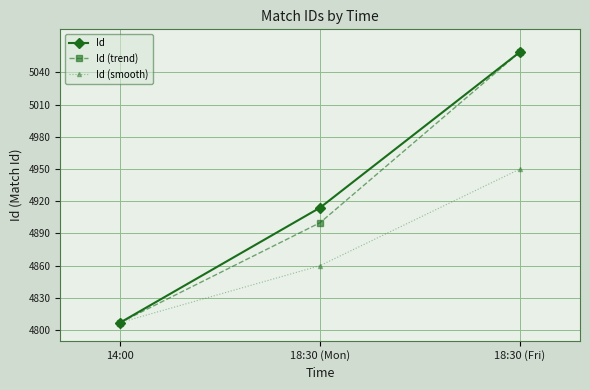

What is the value of the Id point at the 3rd from the left?

5059